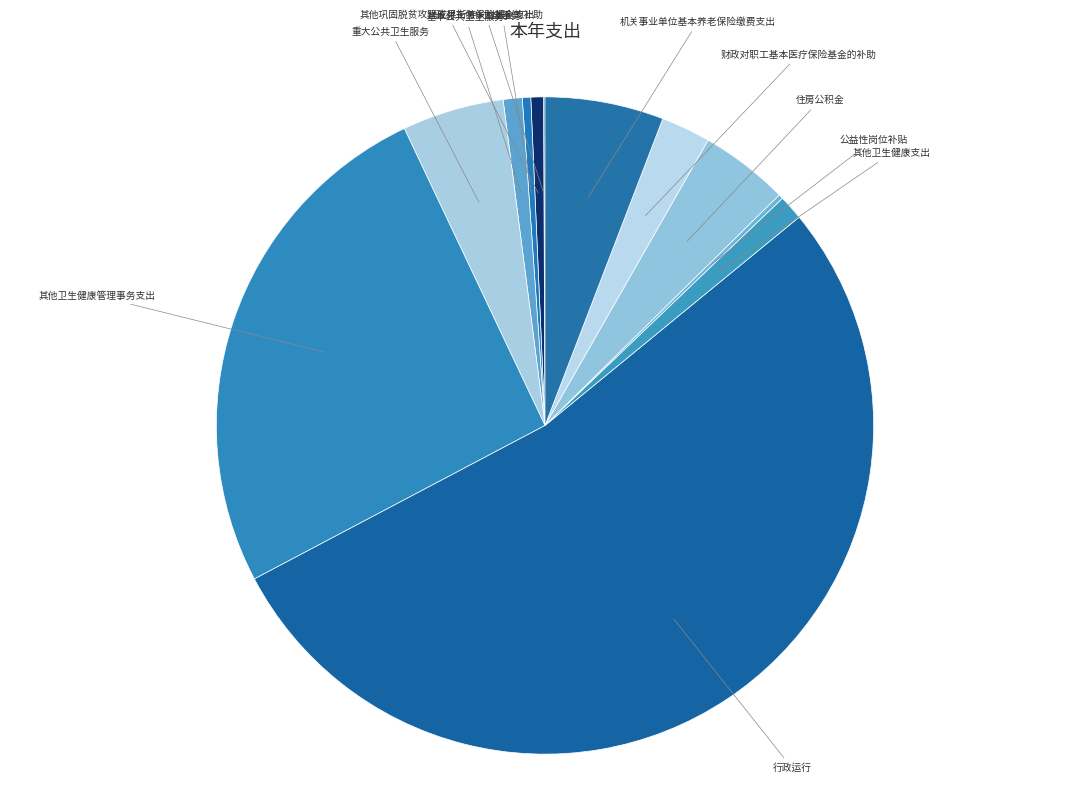

Is there any slice that represents more than half of the pie?

Yes